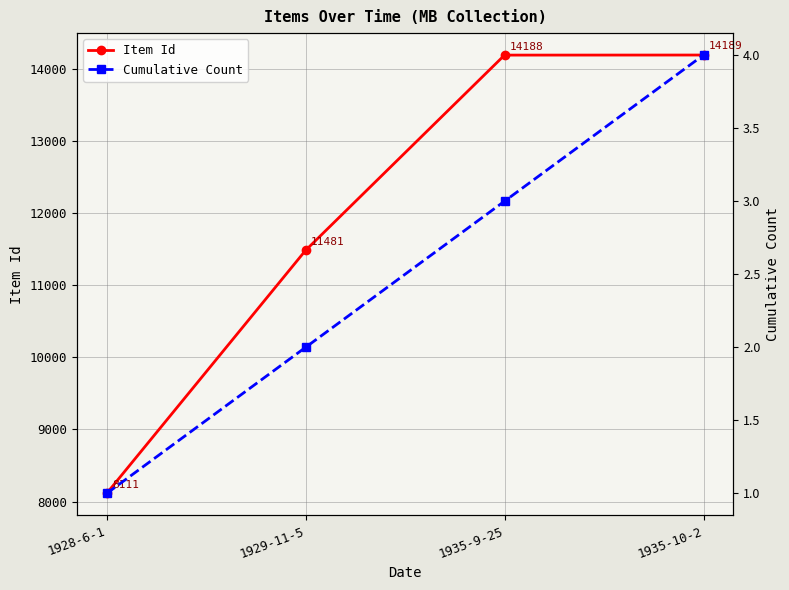

At which label does Item Id reach its minimum?

1928-6-1